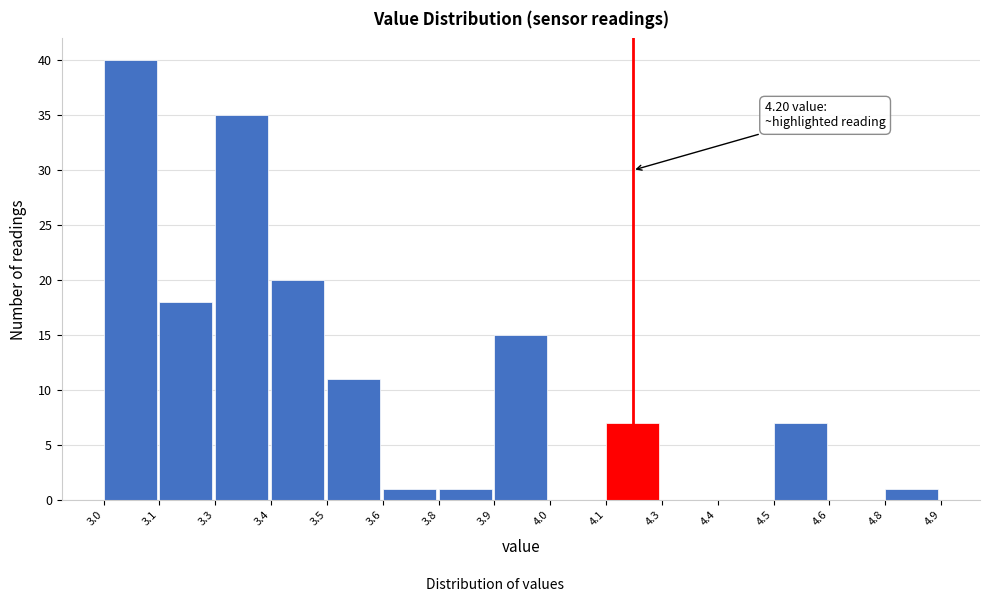

Reading left to right, transcribe all the data shown in this chart.

3.0=40	3.1=18	3.3=35	3.4=20	3.5=11	3.6=1	3.8=1	3.9=15	4.0=0	4.1=7	4.3=0	4.4=0	4.5=7	4.6=0	4.8=1